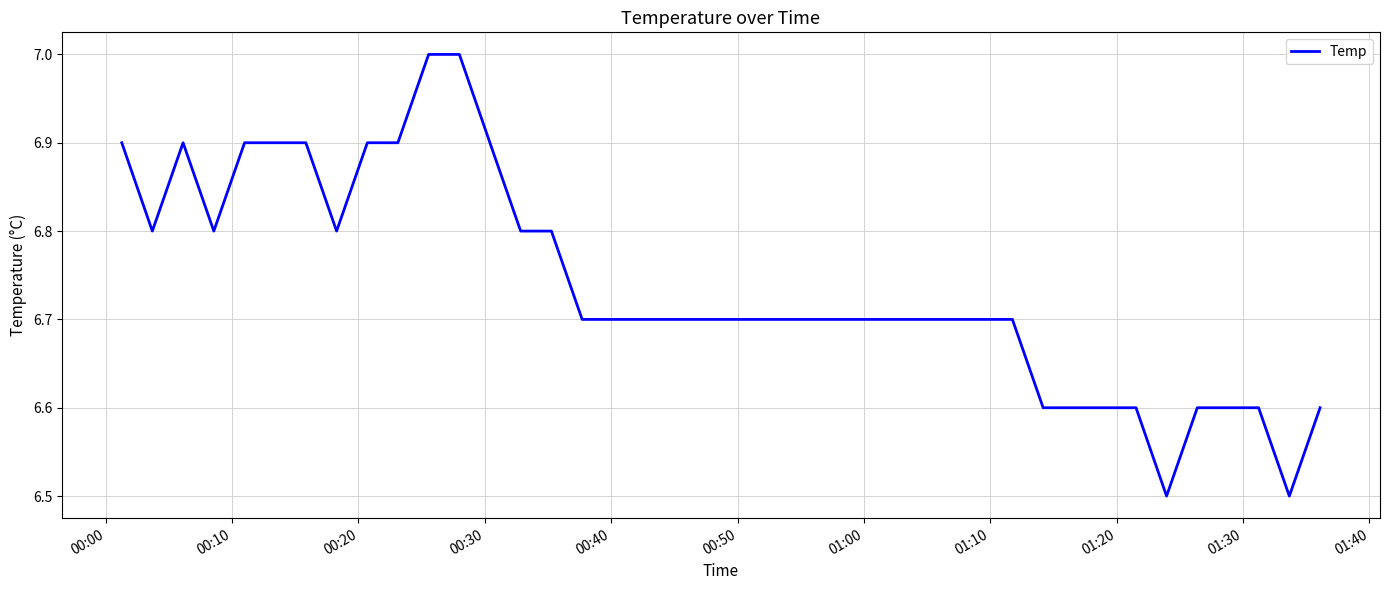

Is this an area chart (filled region under the line)?

No